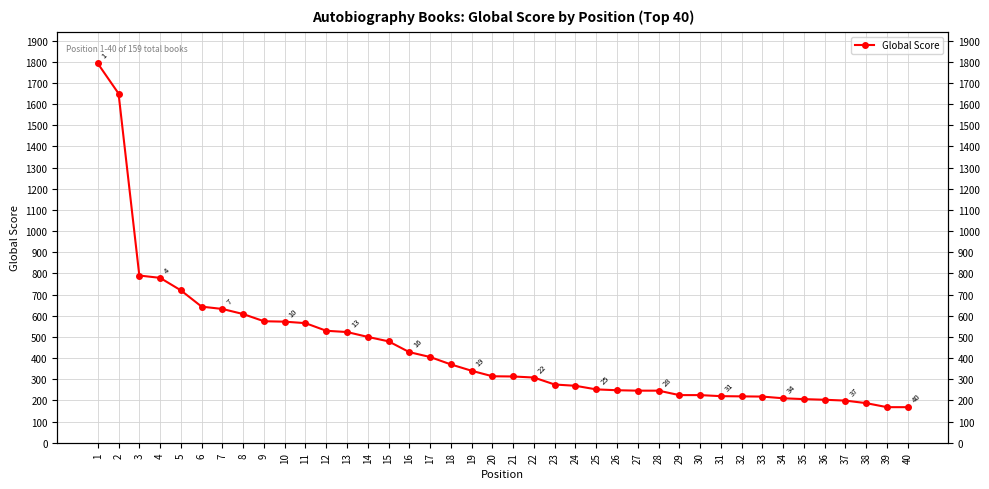

Approximately how many times larger is the value at 39 compared to 33?

0.8